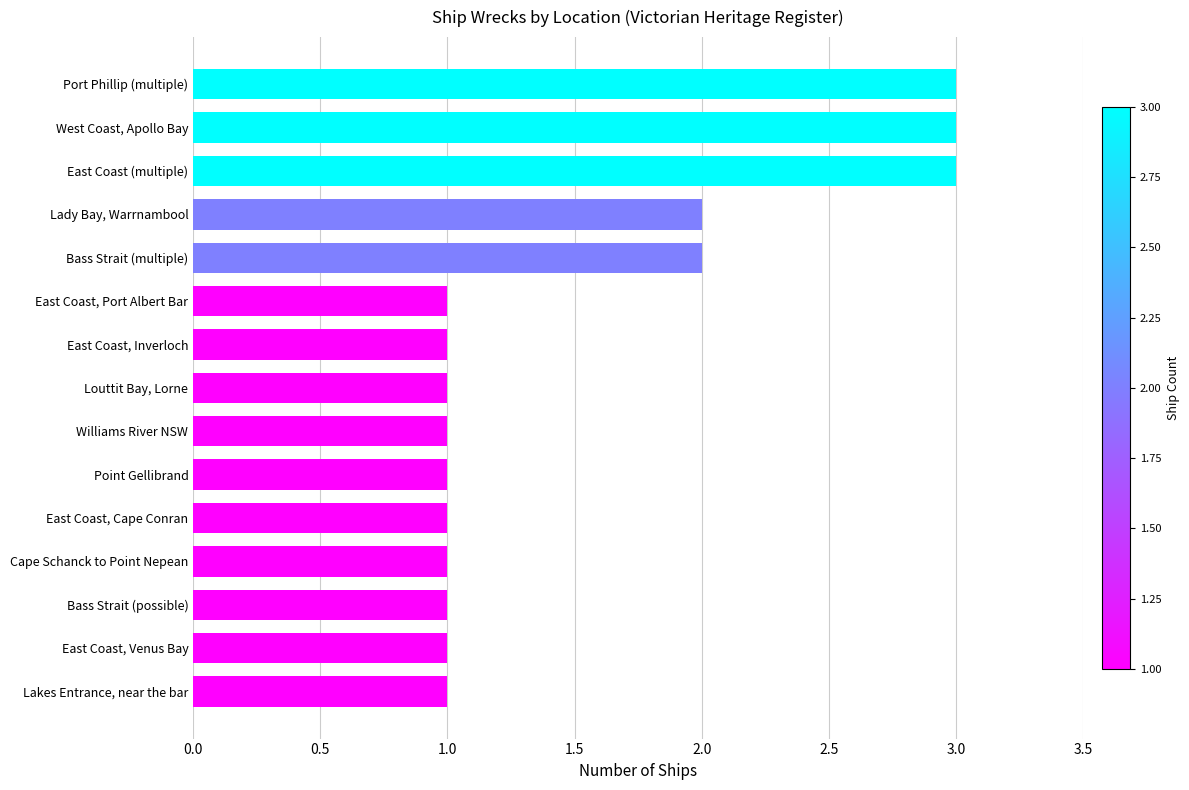

Approximately how many times larger is the value at East Coast, Venus Bay compared to Point Gellibrand?

1.0